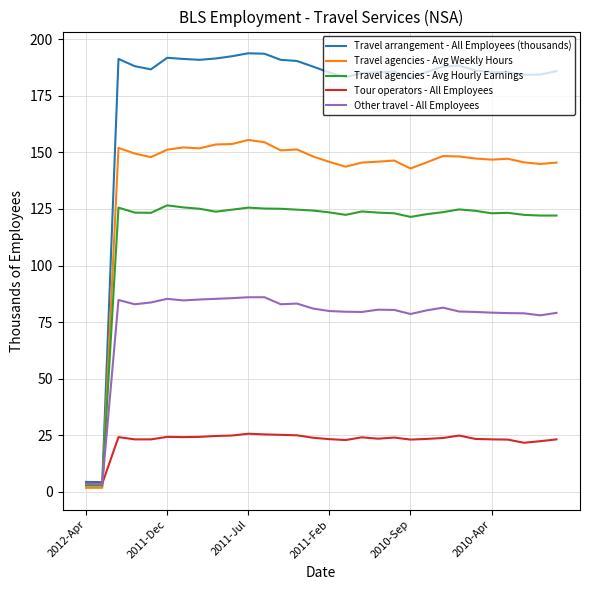

Which series has the largest total across all categories?

Travel arrangement - All Employees (thousands)